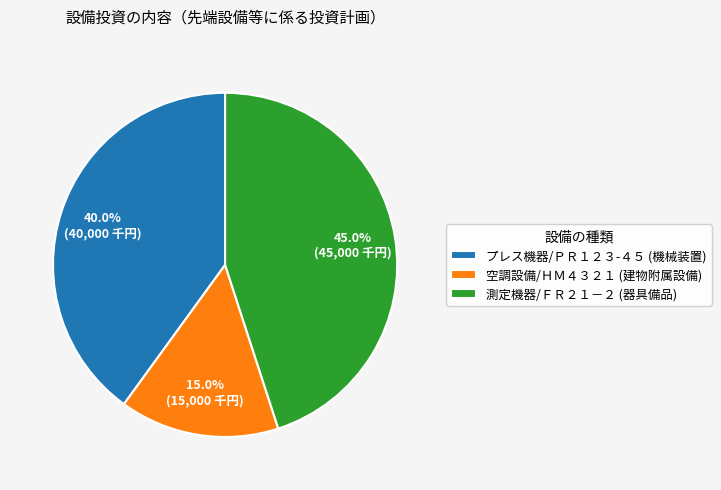

Combined, do プレス機器/ＰＲ１２３-４５ and 測定機器/ＦＲ２１－２ account for over 50%?

Yes